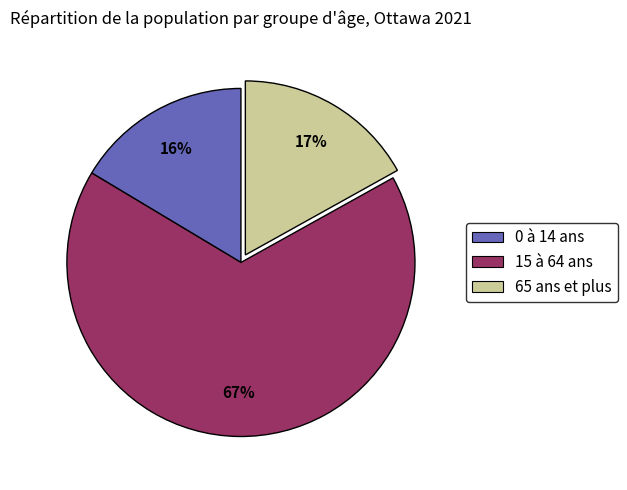

What percentage is the 15 à 64 ans slice, to the nearest percent?

67%